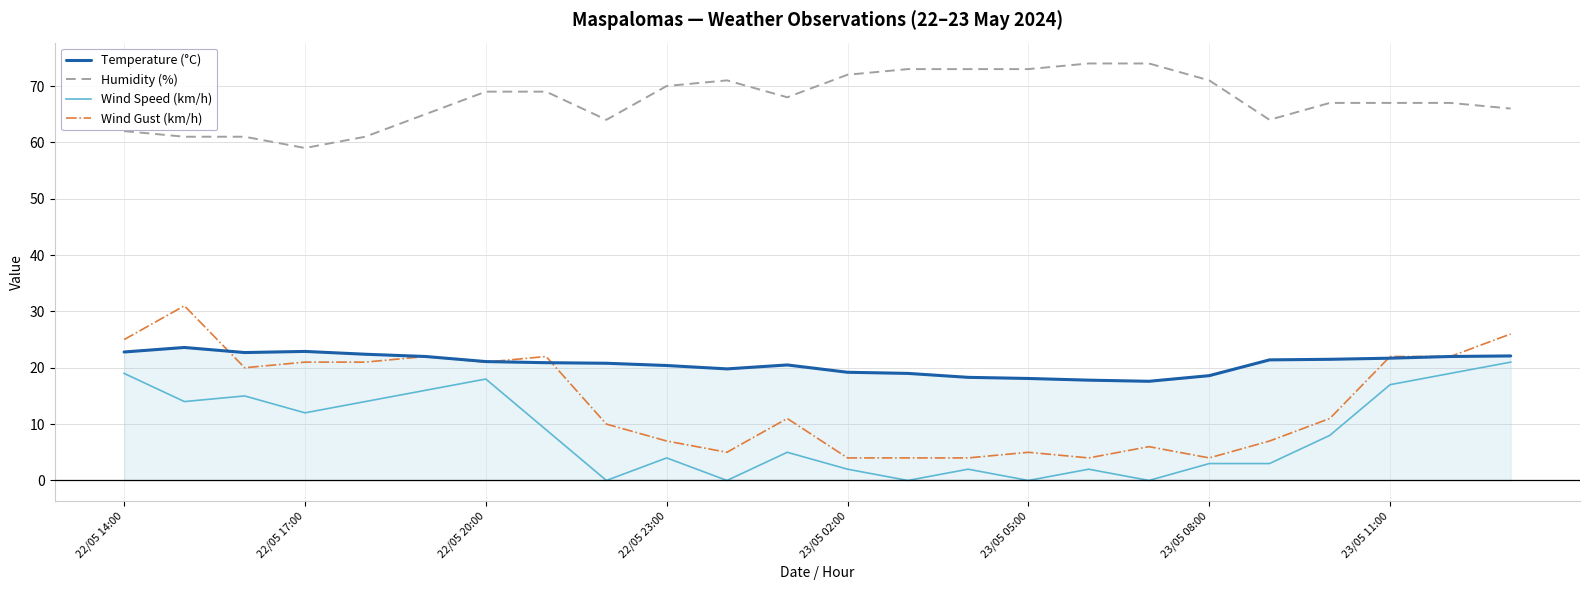

Which series has the widest spread of values?

Wind Gust (km/h)